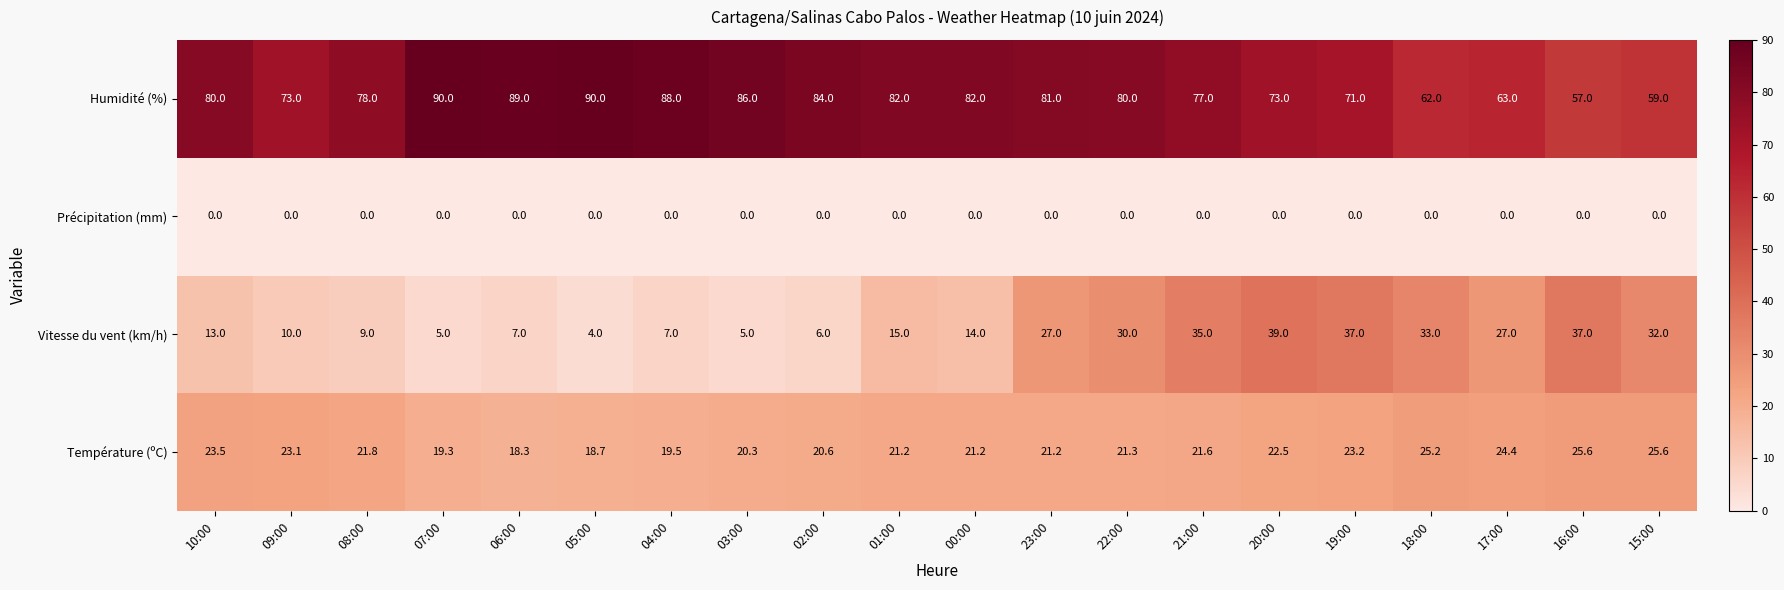

What is the total value across all series at 09:00?

106.1